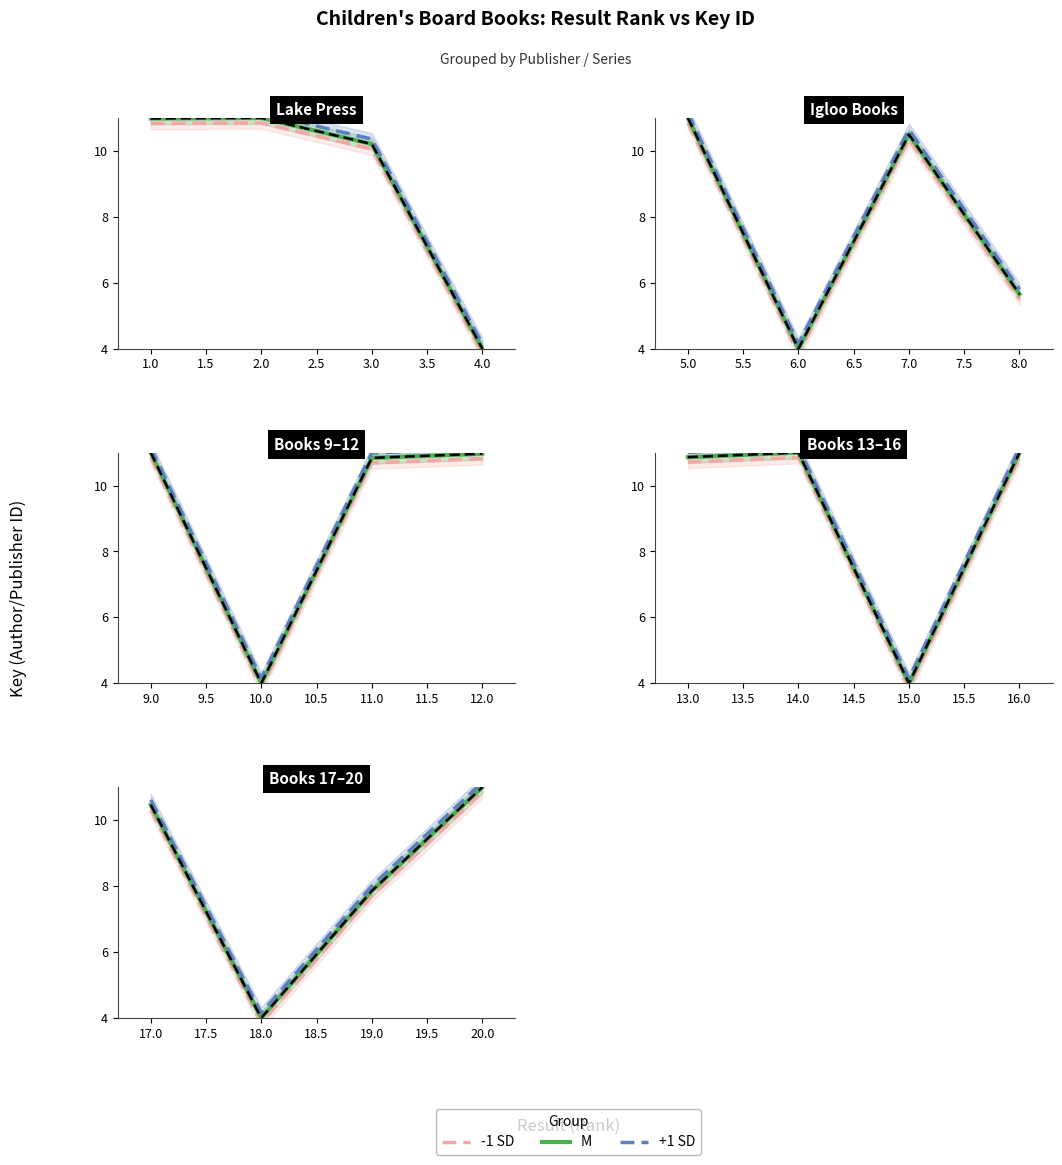

Which series has the widest spread of values?

-1 SD